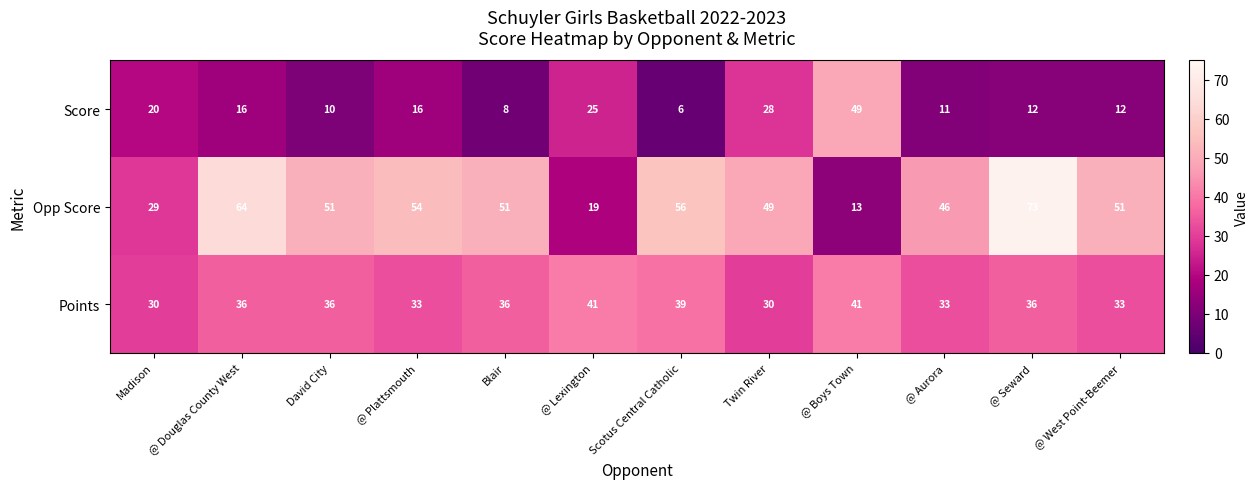

Which series has the widest spread of values?

Opp Score